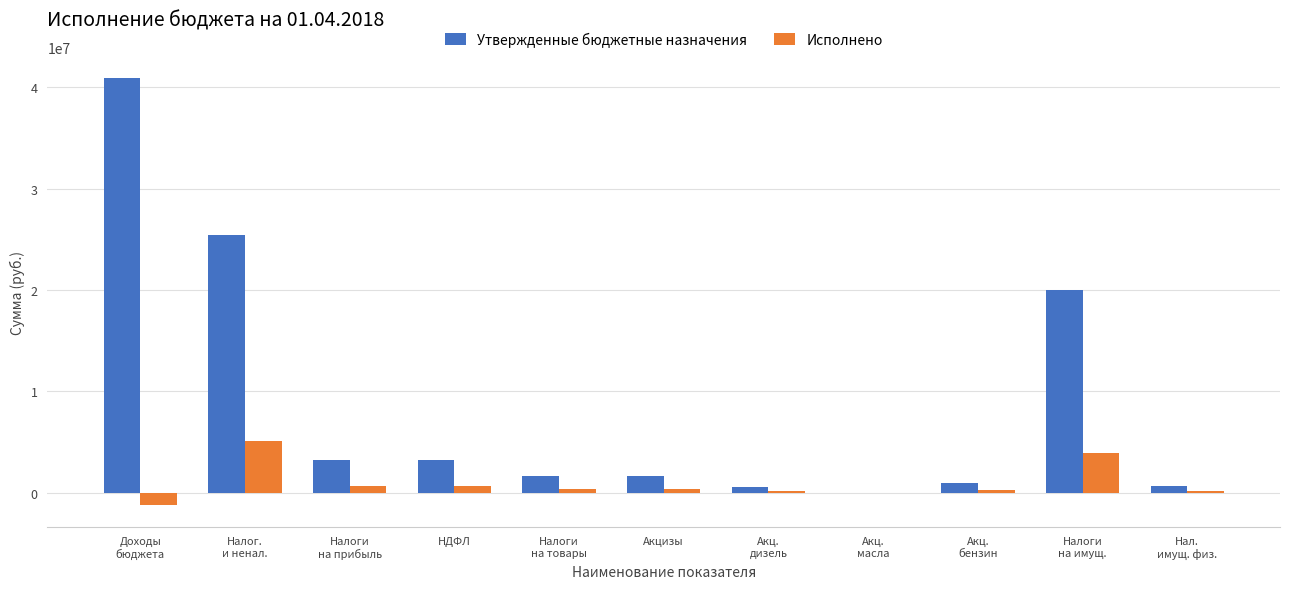

What is the highest value of the Исполнено series?

5091562.5